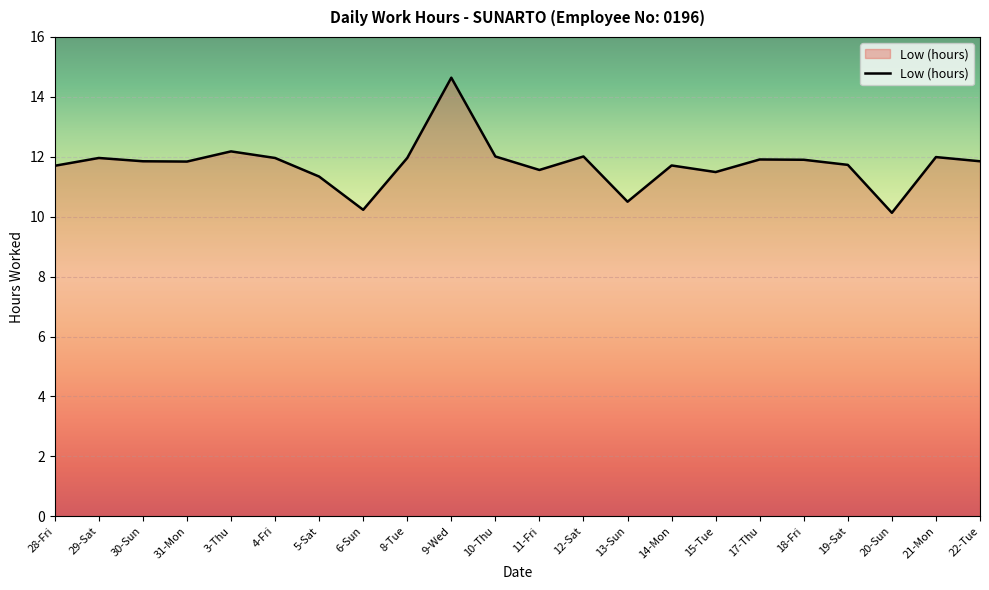

The chart shows a value of 3.4 at 11-Fri. True or false?

False